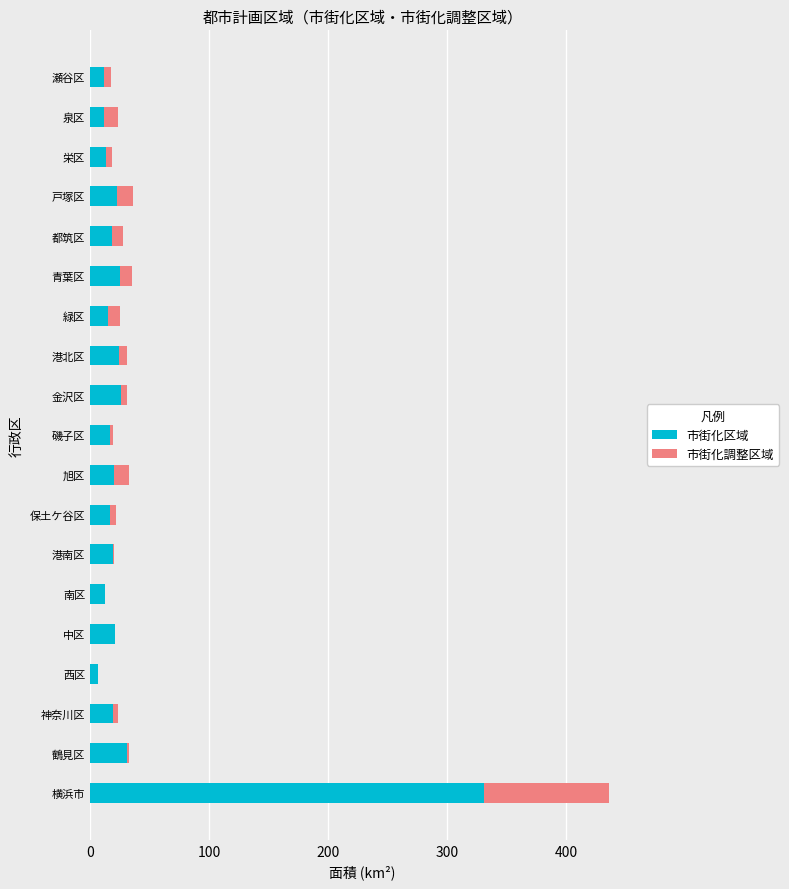

At which label does 市街化区域 reach its peak?

横浜市